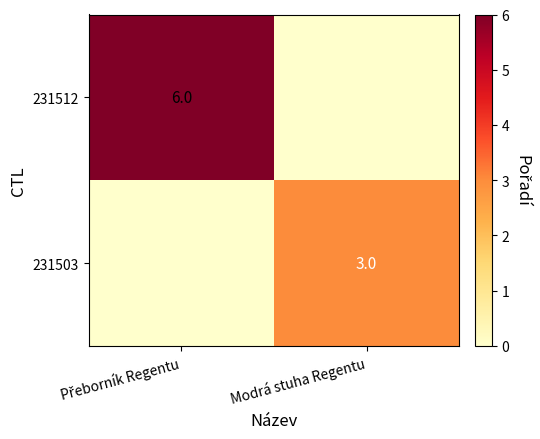

Which label corresponds to the smallest value in the chart?

Modrá stuha Regentu